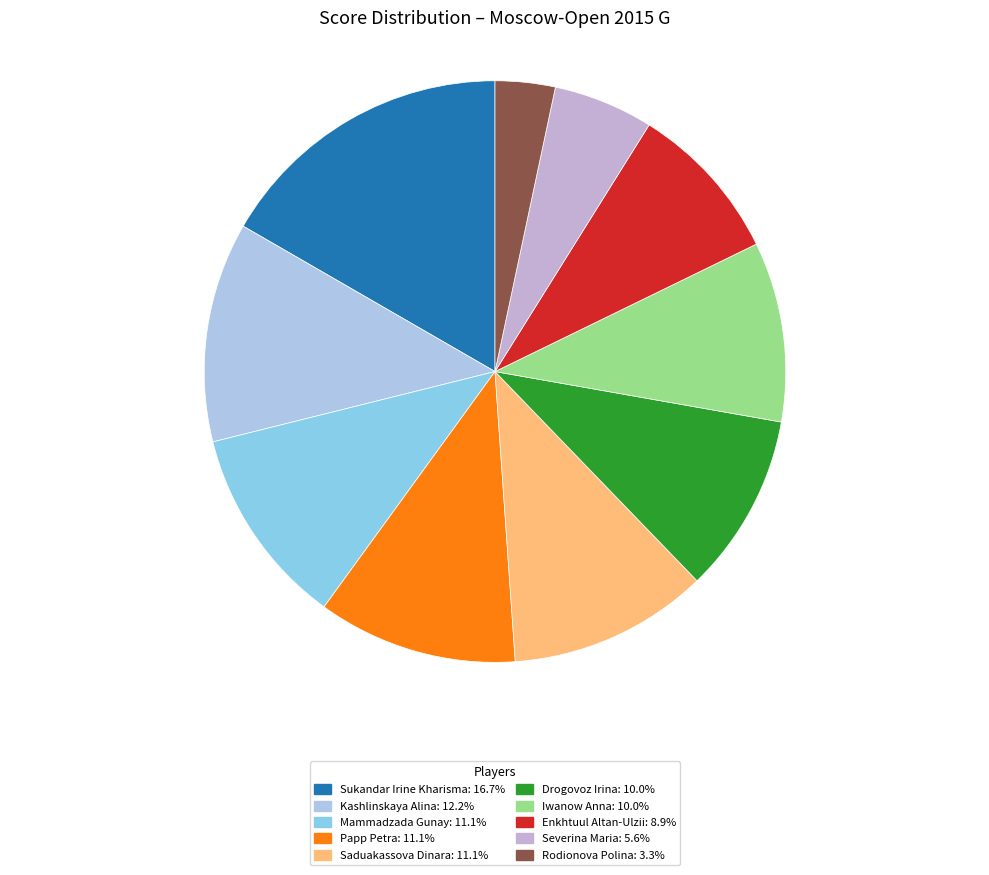

The Drogovoz Irina slice represents 10% of the pie. True or false?

True